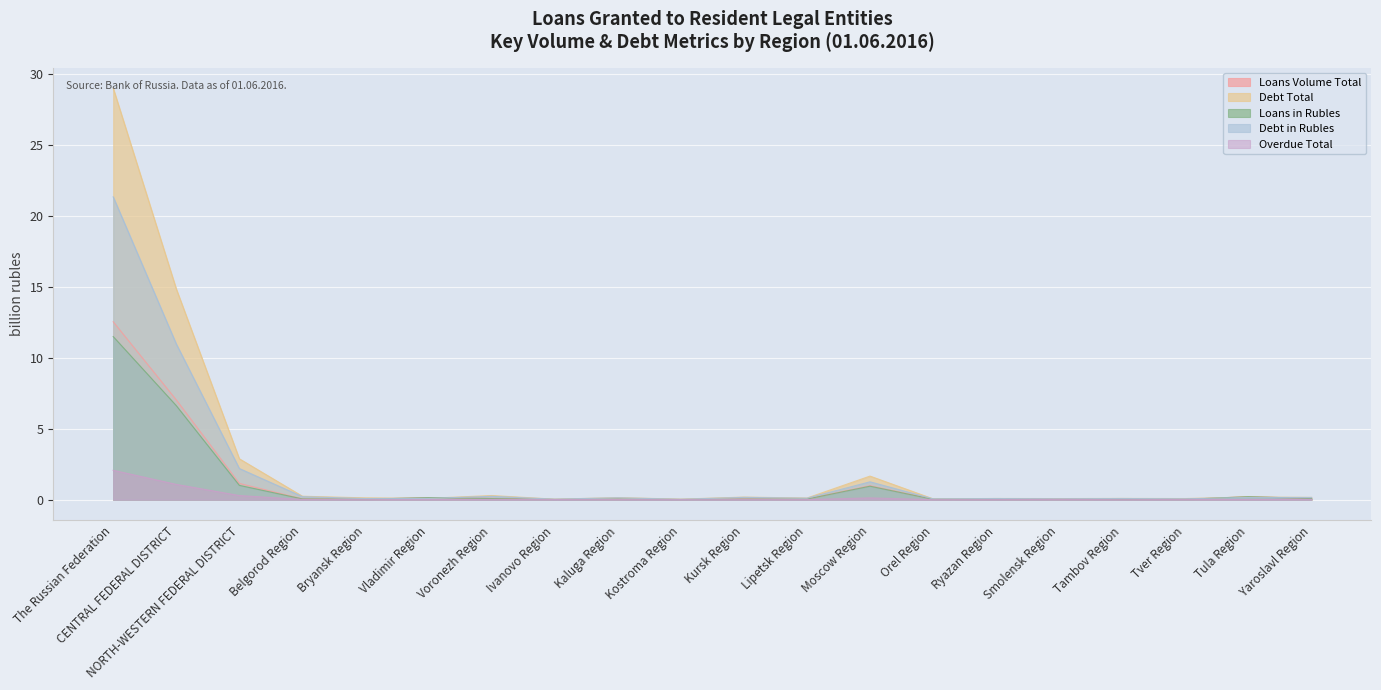

Rank the series by their maximum value, from lowest to highest.

Overdue Total, Loans in Rubles, Loans Volume Total, Debt in Rubles, Debt Total